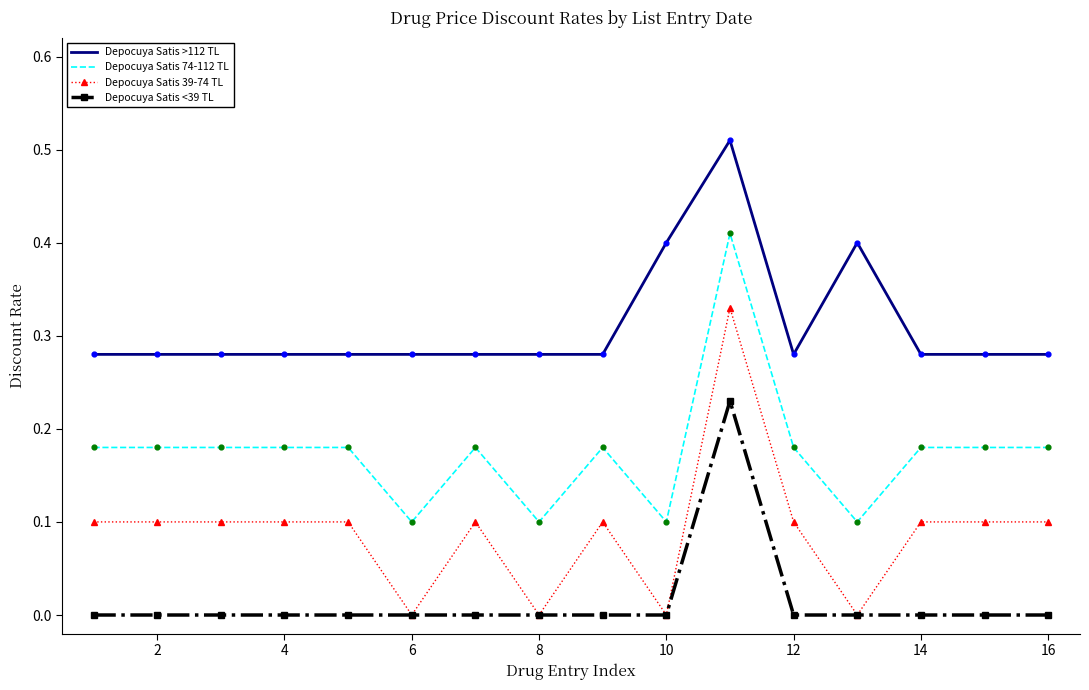

Which series has the largest total across all categories?

Depocuya Satis >112 TL